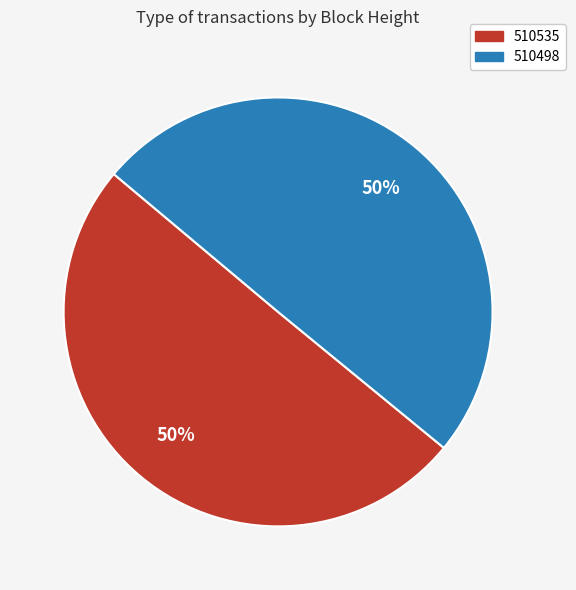

Do 510535 and 510498 together represent more than half of the pie?

Yes